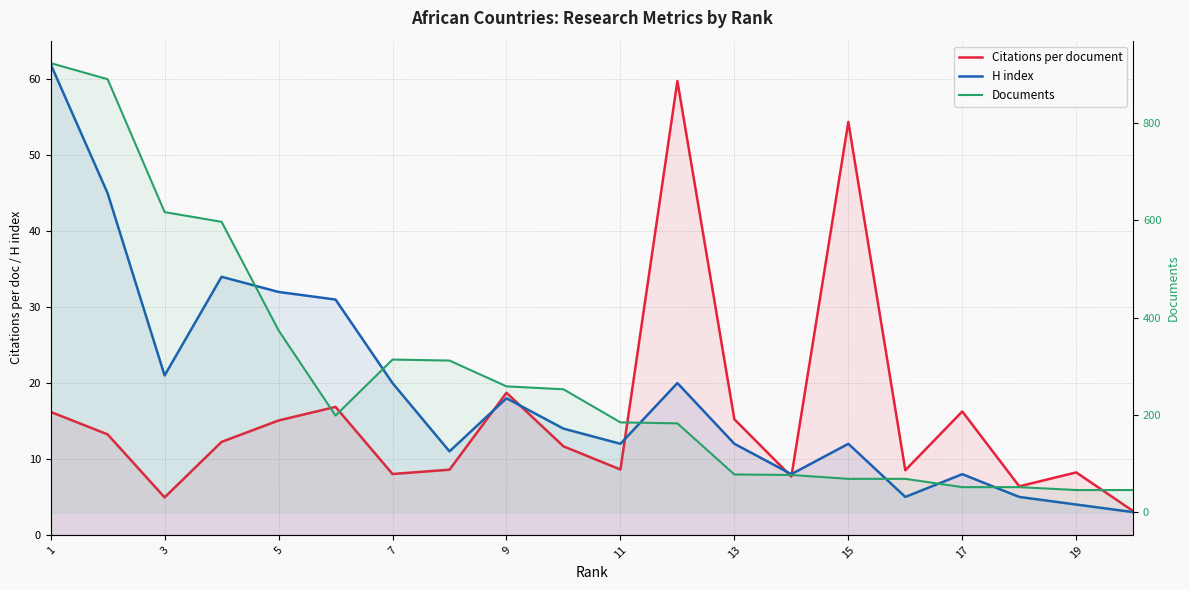

What are all the series names shown in the legend?

Citations per document, H index, Documents